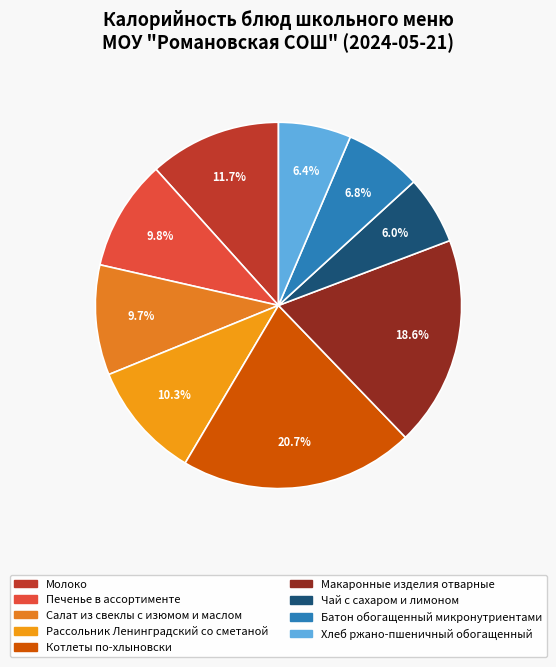

Does any single category account for the majority?

No